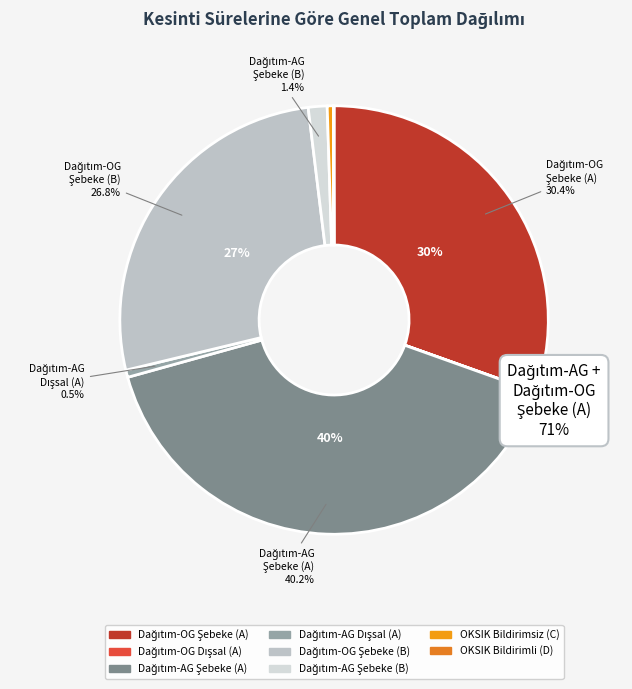

How many slices are in this pie chart?

8